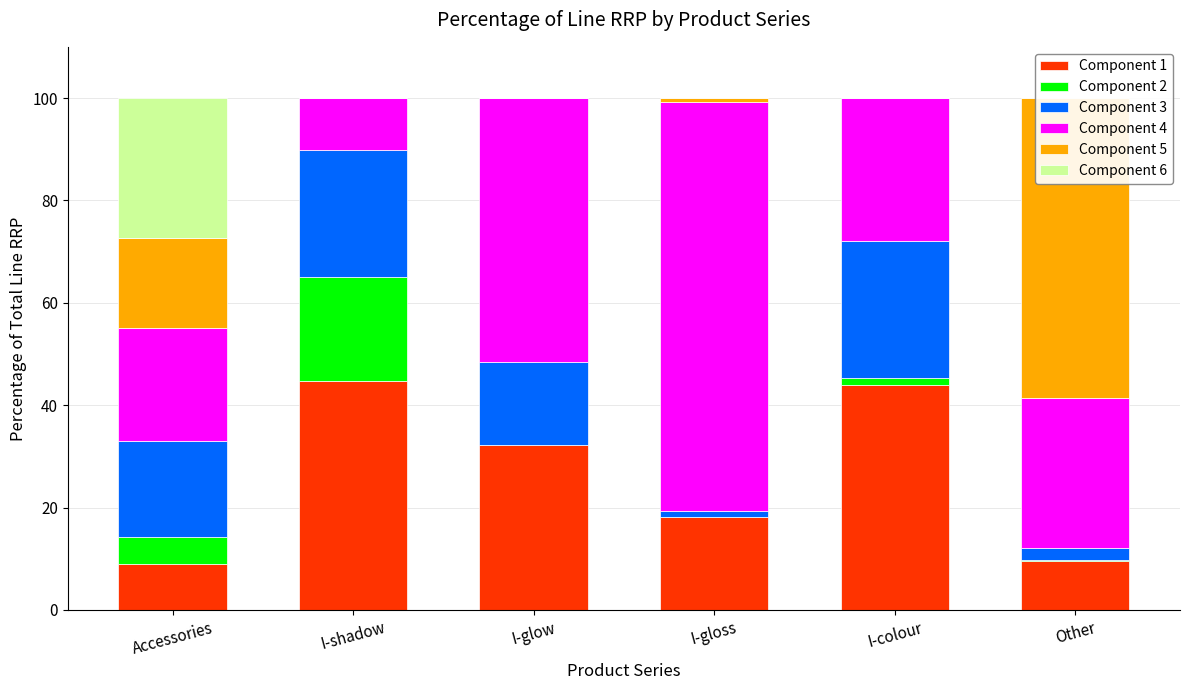

List the labels in order of Component 2 value, largest first.

I-shadow, Accessories, I-colour, Other, I-glow, I-gloss